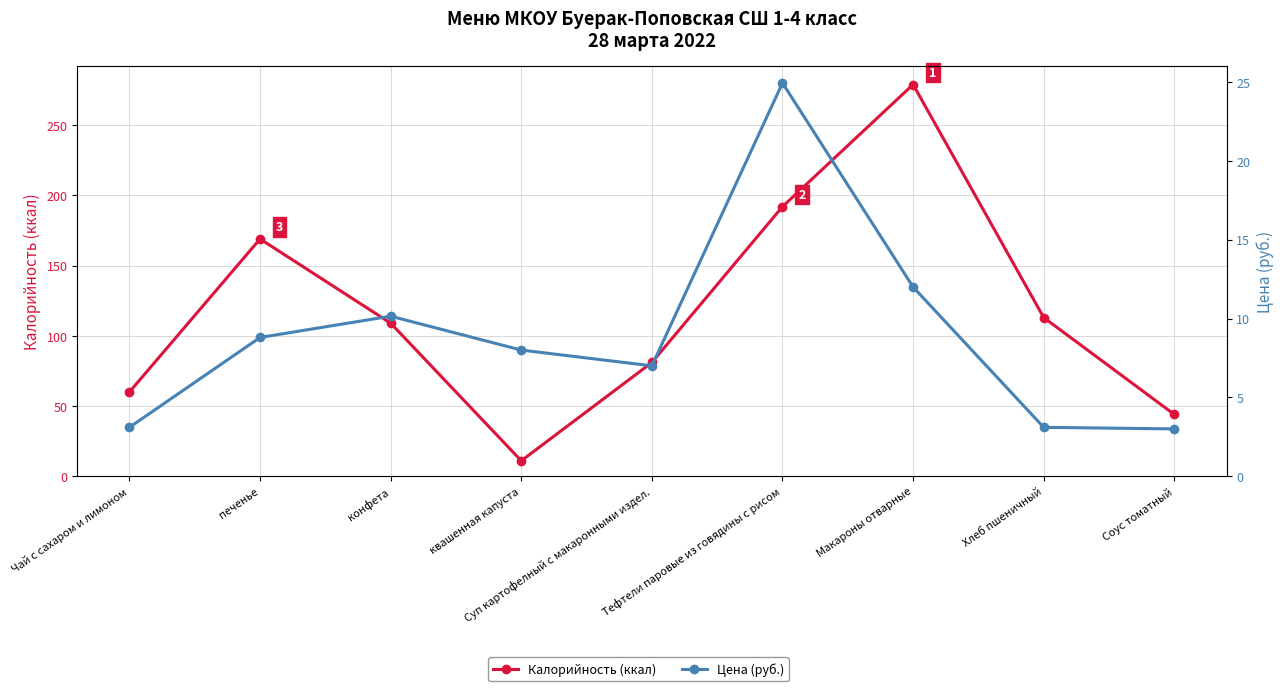

What are all the series names shown in the legend?

Калорийность (ккал), Цена (руб.)